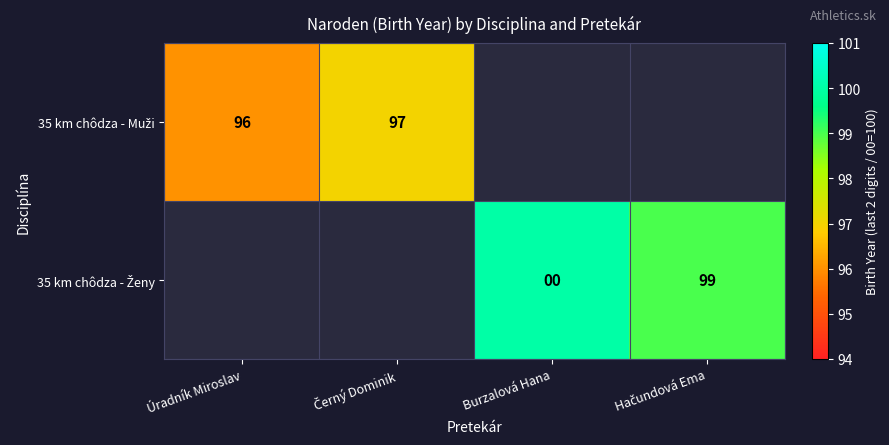

What is the sum of all 35 km chôdza - Muži values?

193